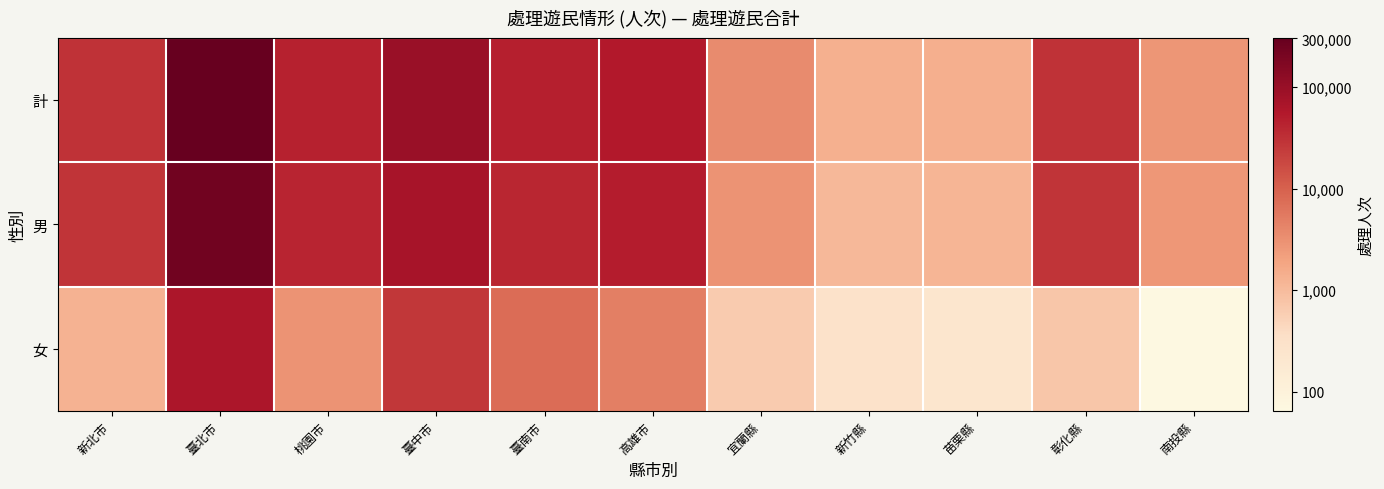

Between 彰化縣 and 新北市, which is larger?

新北市